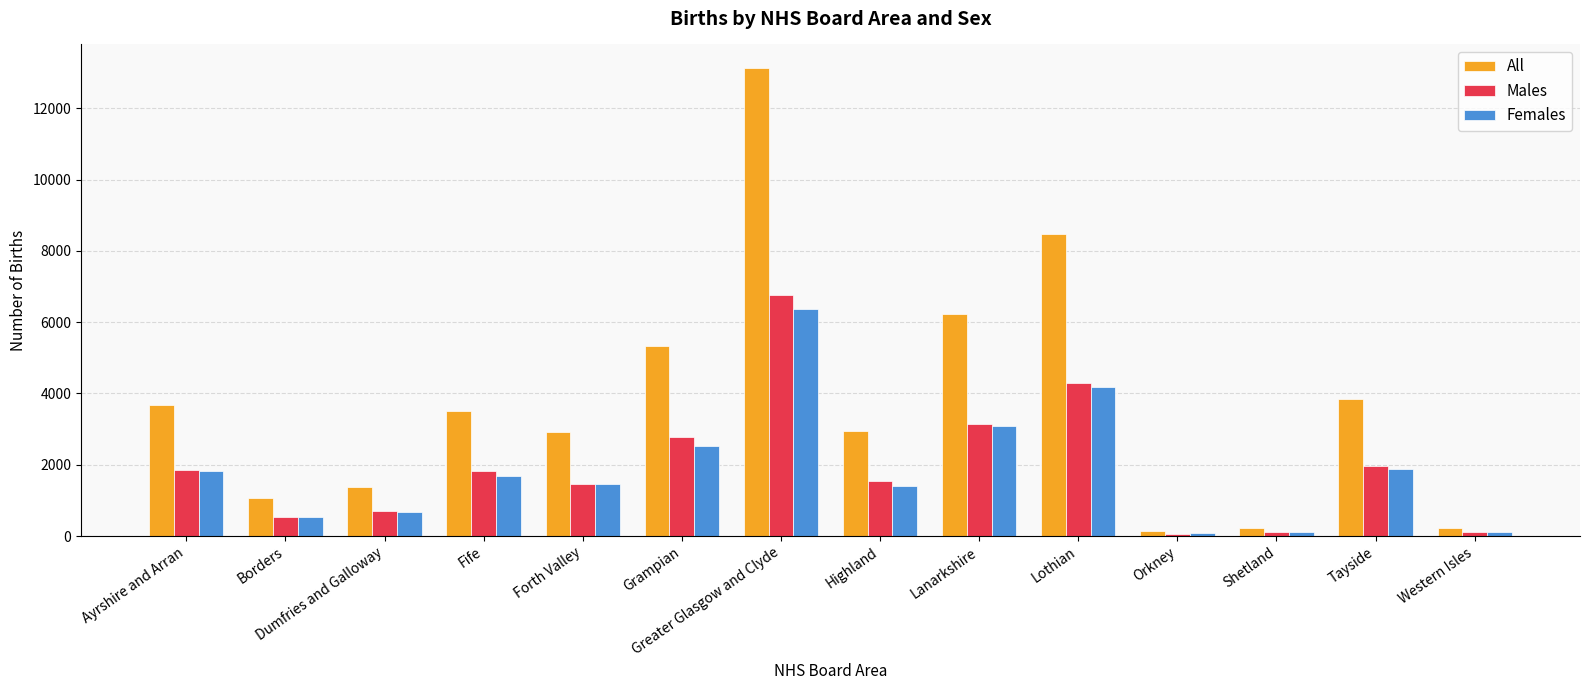

The Females series shows 529 at Borders. True or false?

True